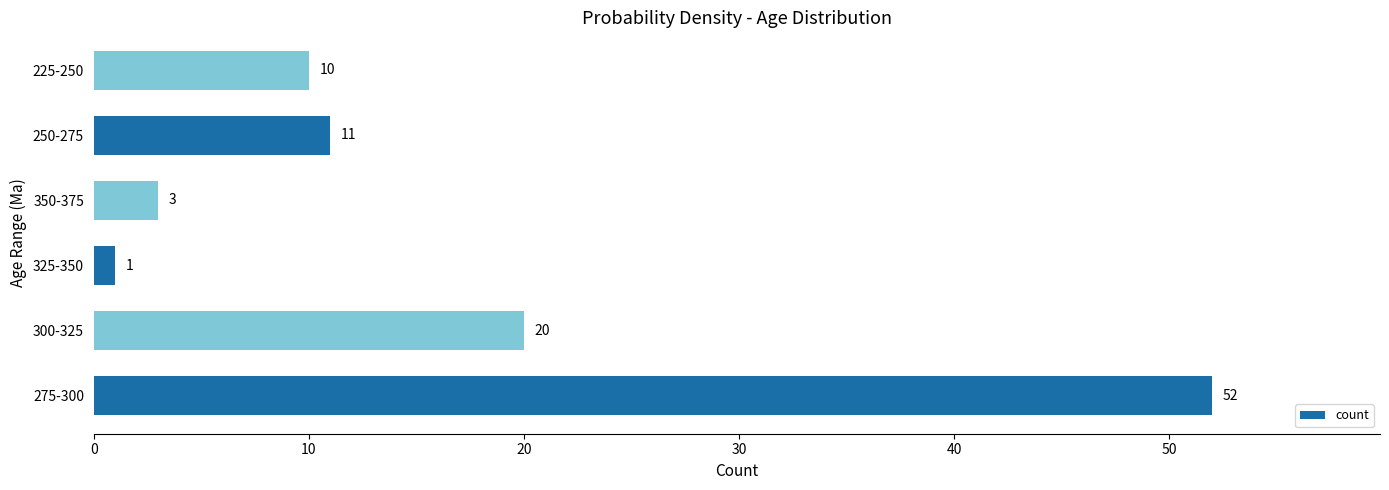

What is the difference between the maximum and minimum values?

51